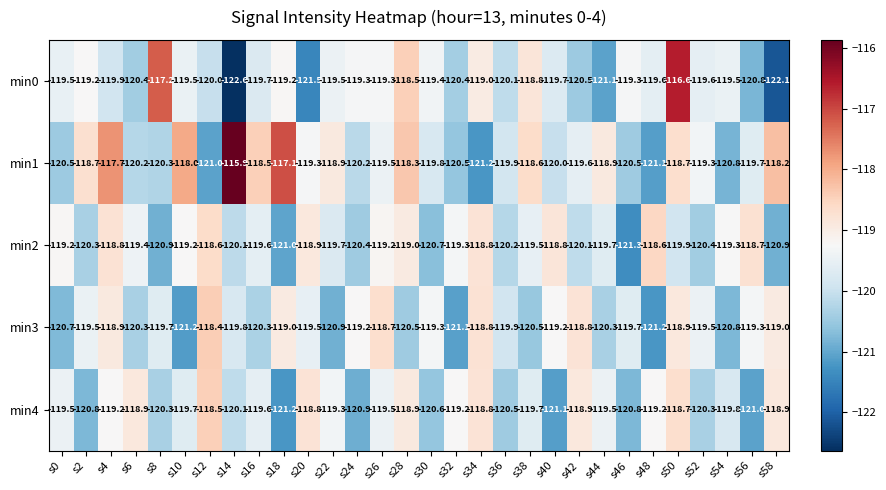

At s32, list the series in order from largest to smallest.

min4, min2, min0, min1, min3